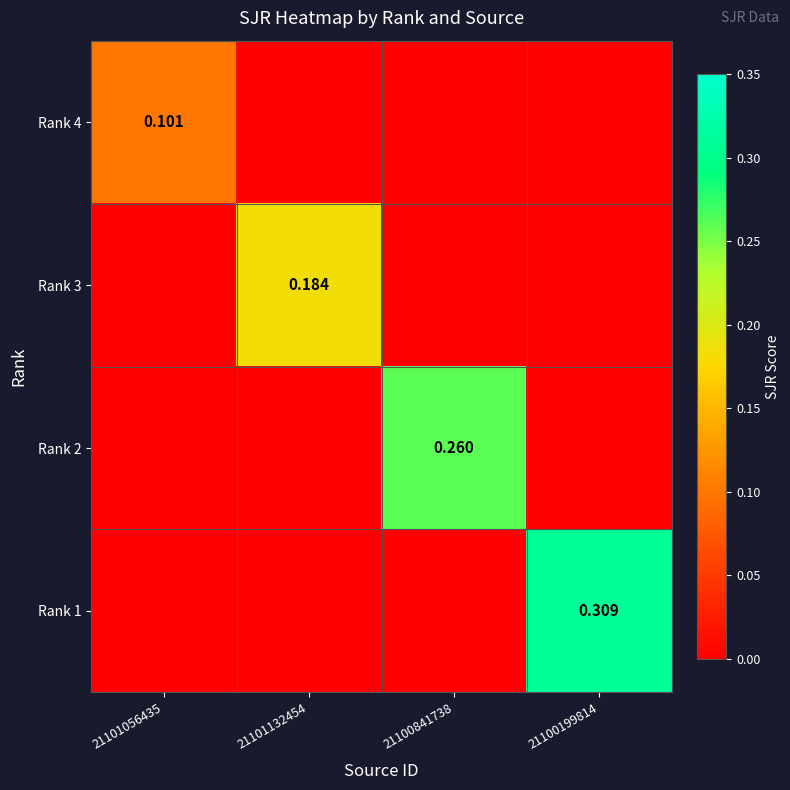

What is the total value across all series at 21100199814?

0.3